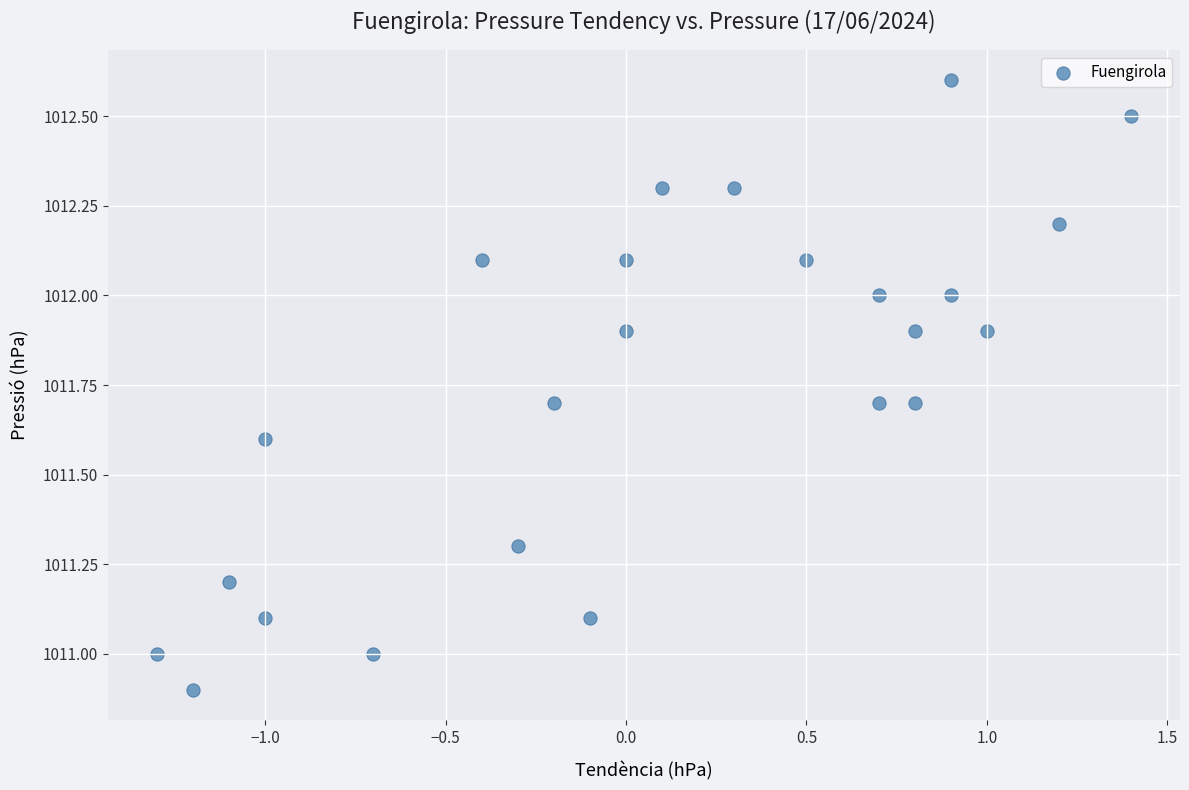

What is the range of X values (max minus min)?

2.7